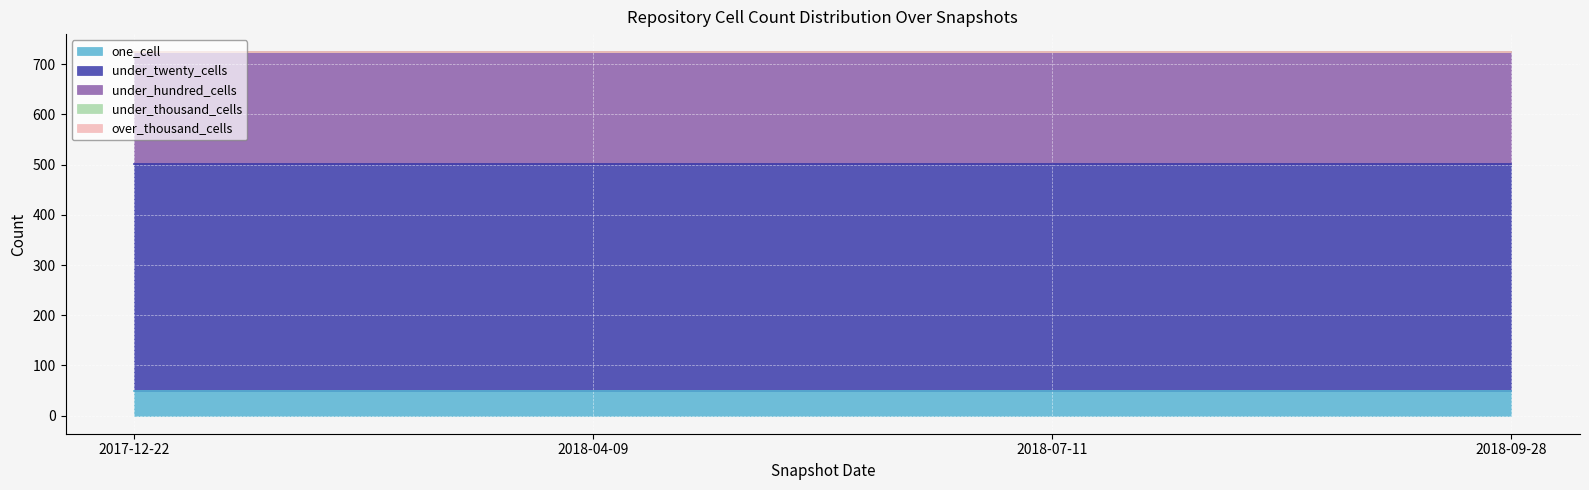

True or false: over_thousand_cells and under_hundred_cells cross at least once.

False